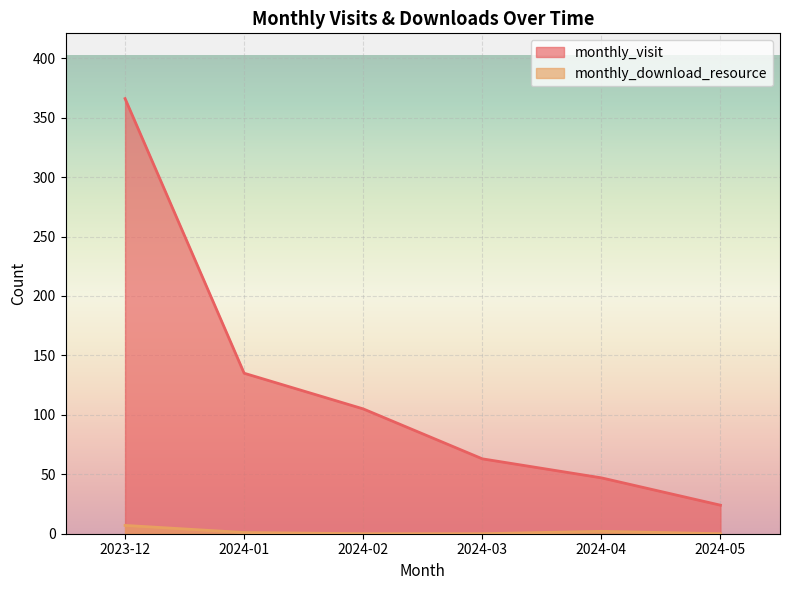

Which series has the largest total across all categories?

monthly_visit